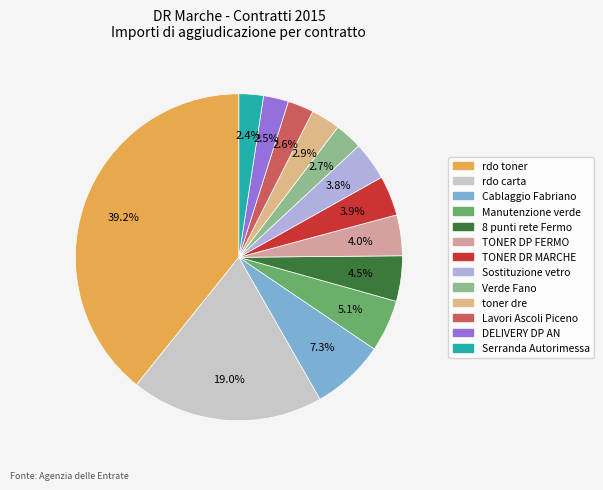

Which category has the smallest portion of the pie?

Serranda Autorimessa